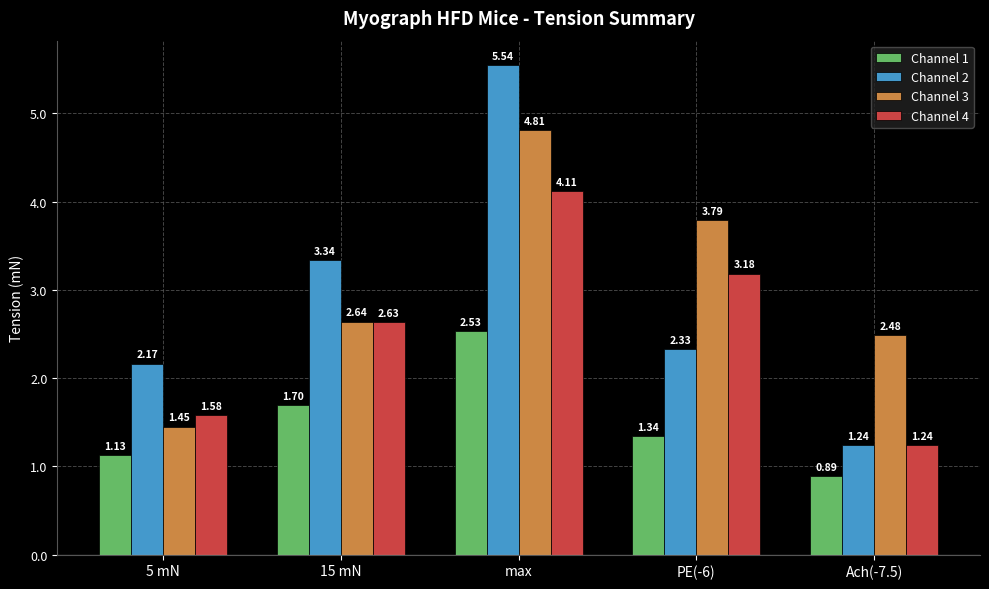

Between 15 mN and PE(-6), which series saw the biggest shift?

Channel 3